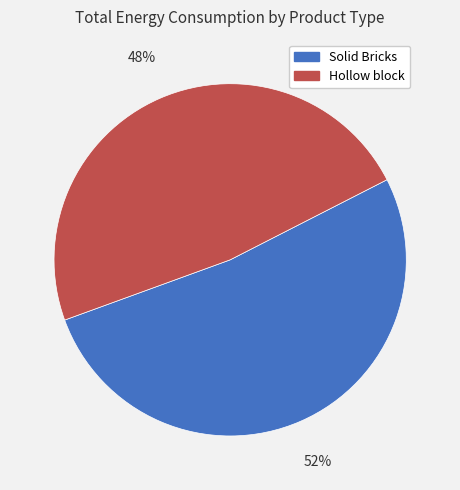

Does any single category account for the majority?

Yes